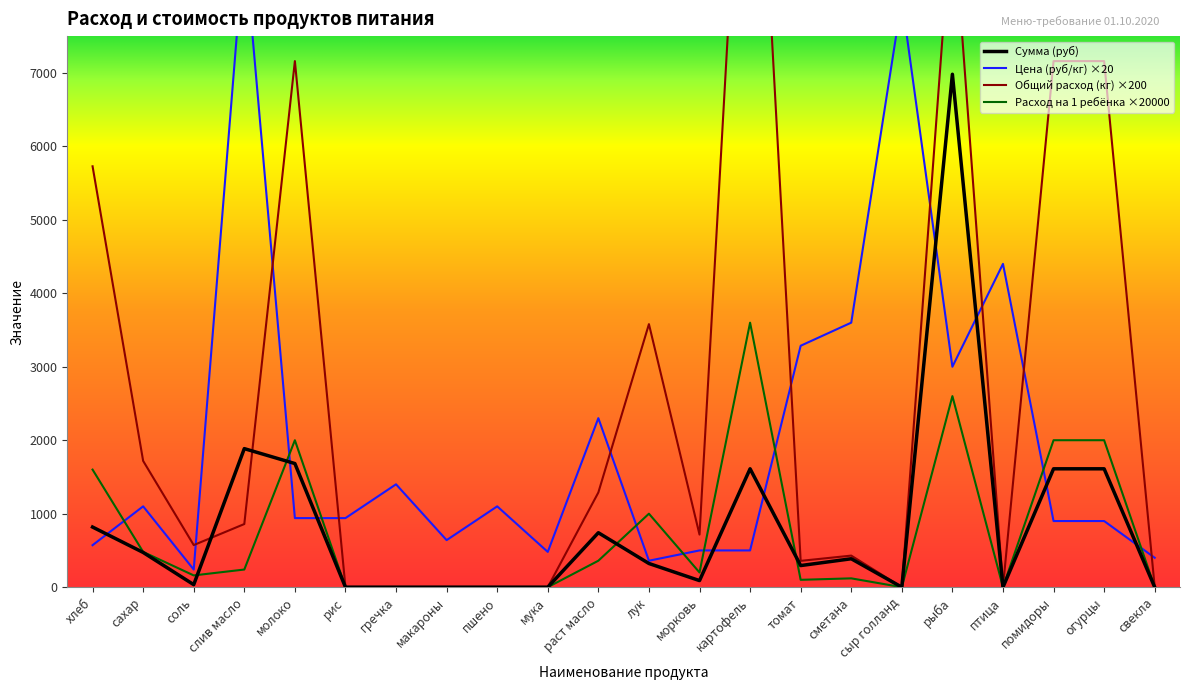

At which category does Общий расход (кг) ×200 reach its first local valley?

соль